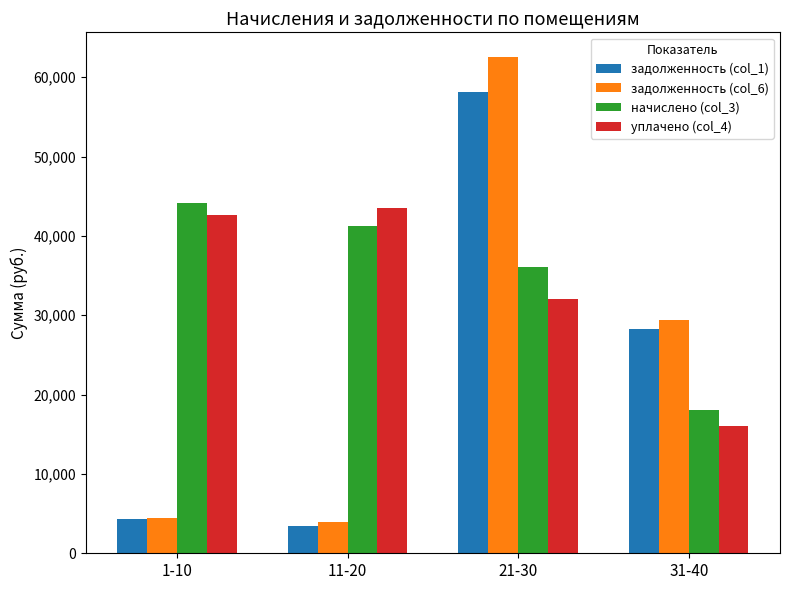

Between 21-30 and 31-40, which series saw the biggest shift?

задолженность (col_6)